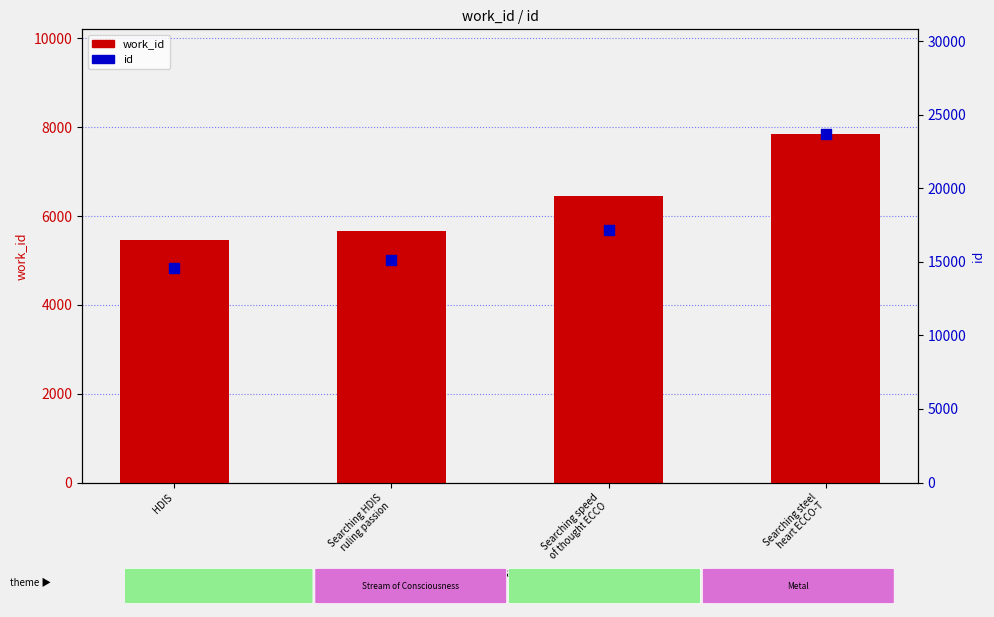

Is the value of id at Searching HDIS
ruling passion greater than the value of work_id at HDIS?

Yes